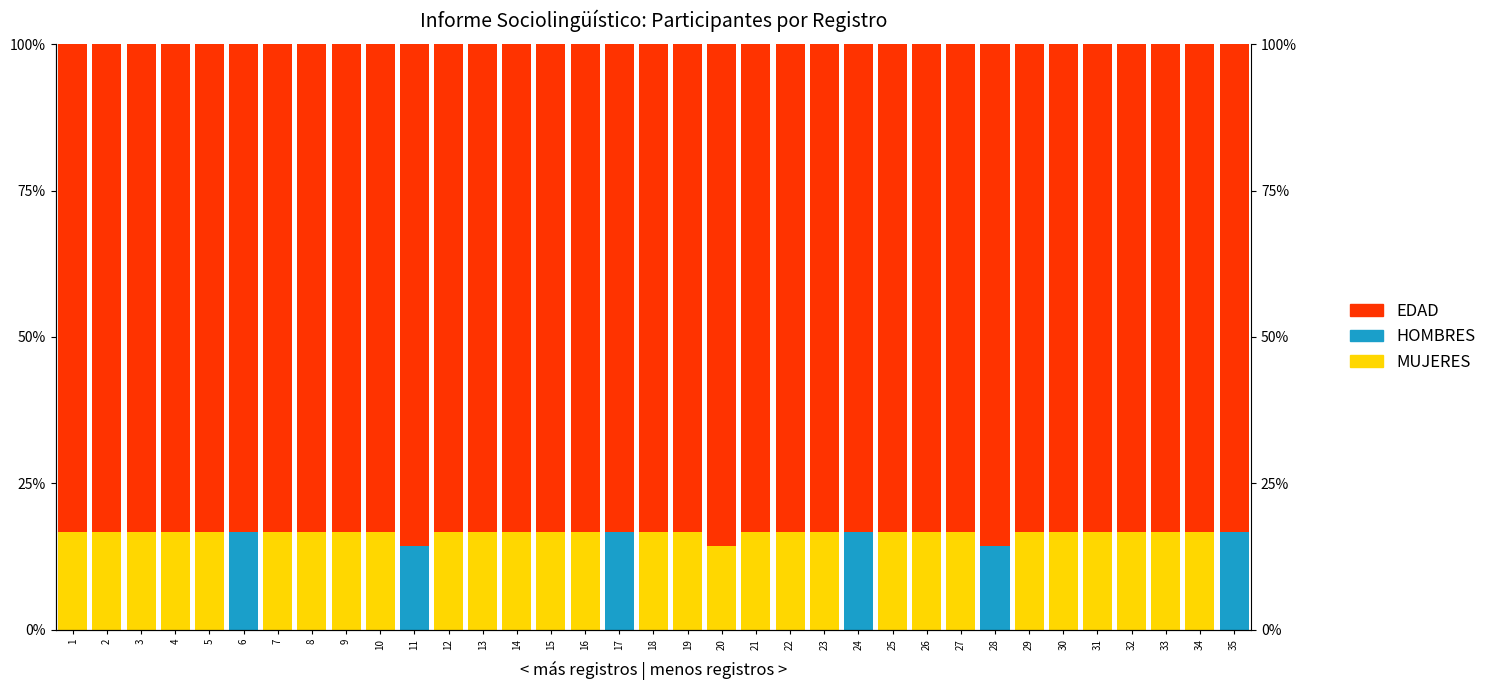

At which category is the sum across all series the highest?

1